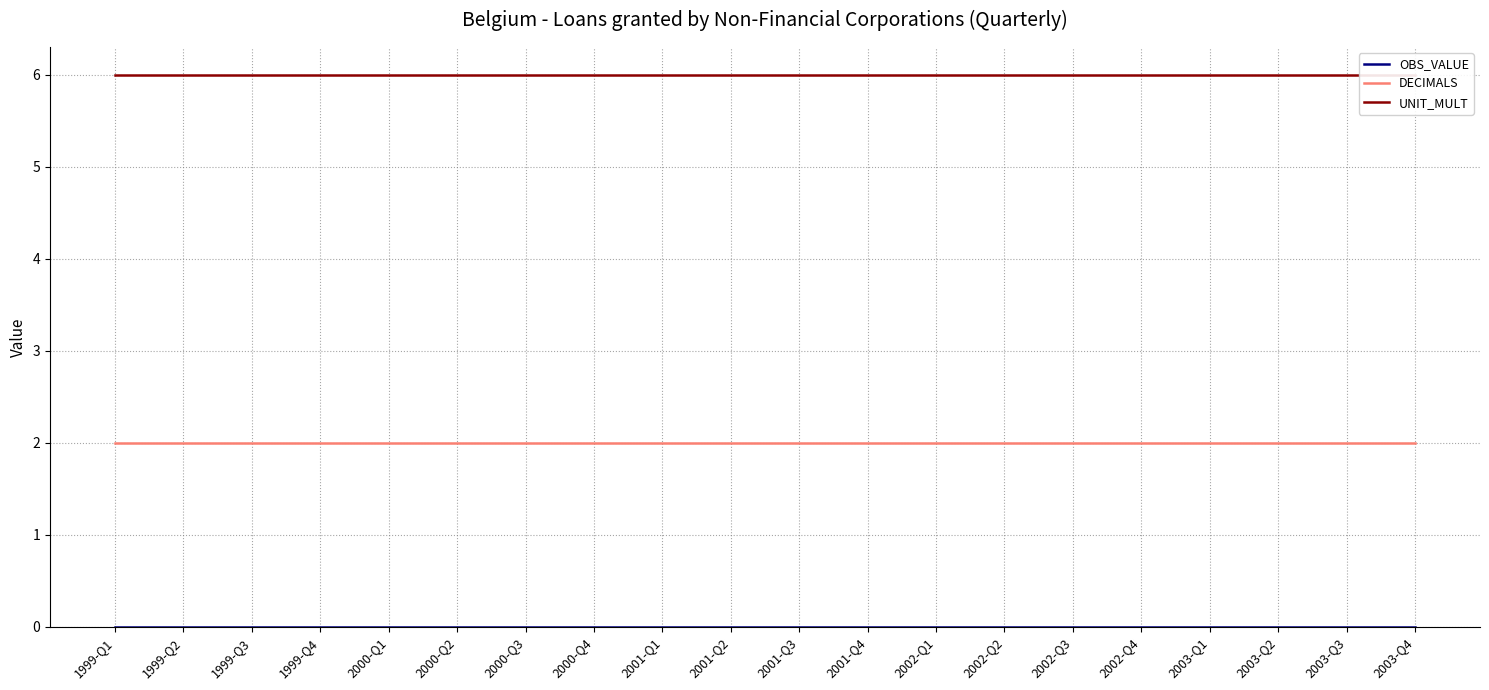

The DECIMALS series shows 2 at 2003-Q4. True or false?

True